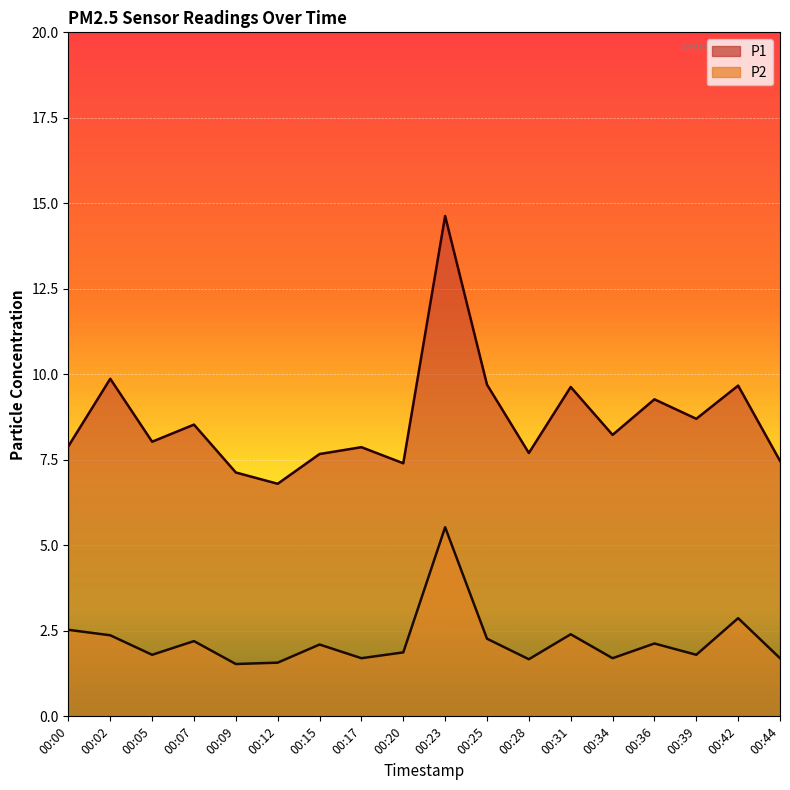

Where is the first local minimum for P1?

00:05